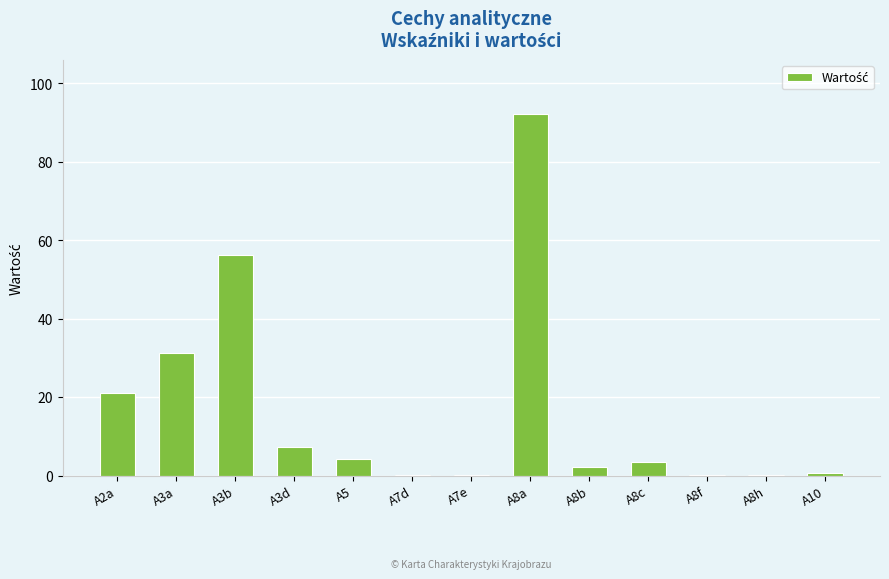

How many data points are above 3?

7